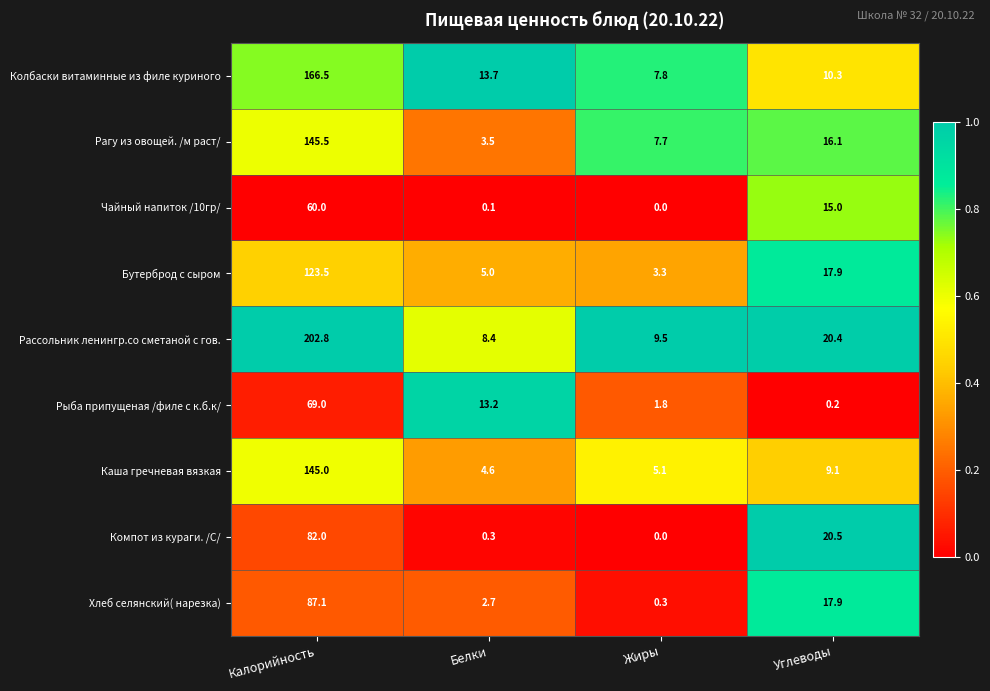

Which label corresponds to the largest value in the chart?

Калорийность